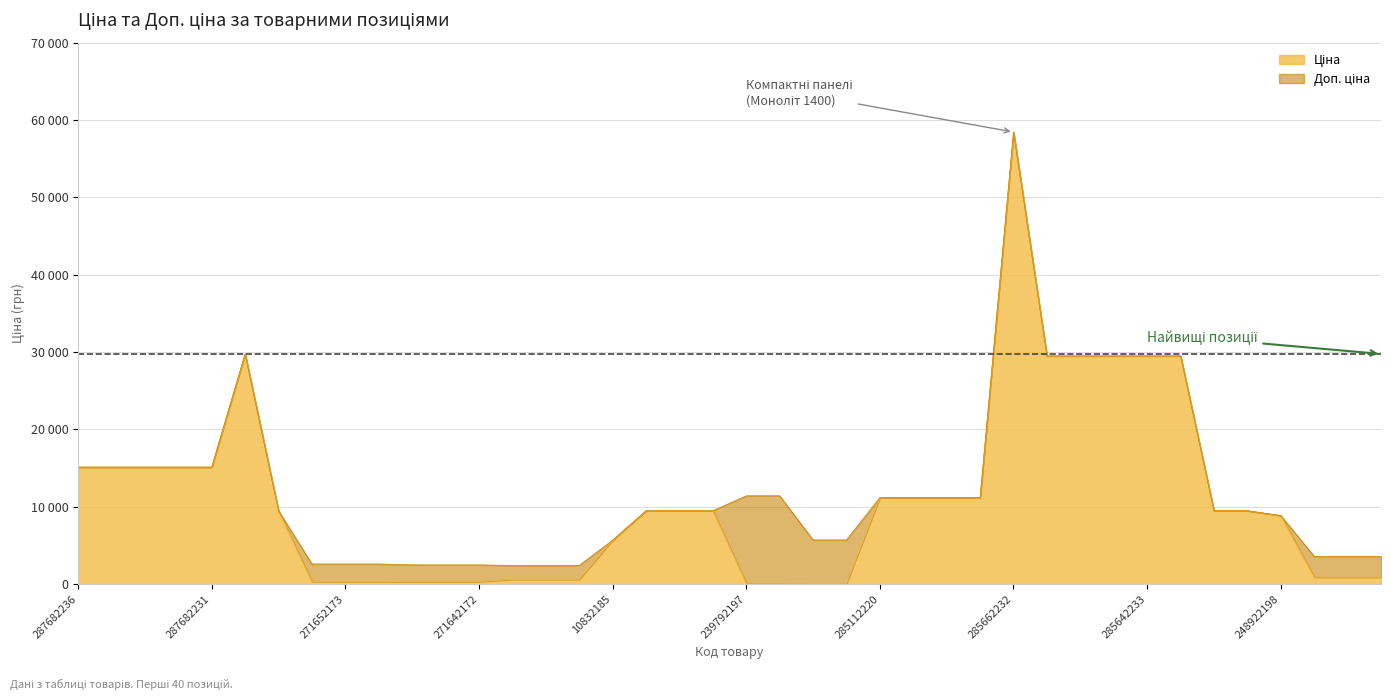

Rank the series by their maximum value, from lowest to highest.

Ціна, Доп. ціна